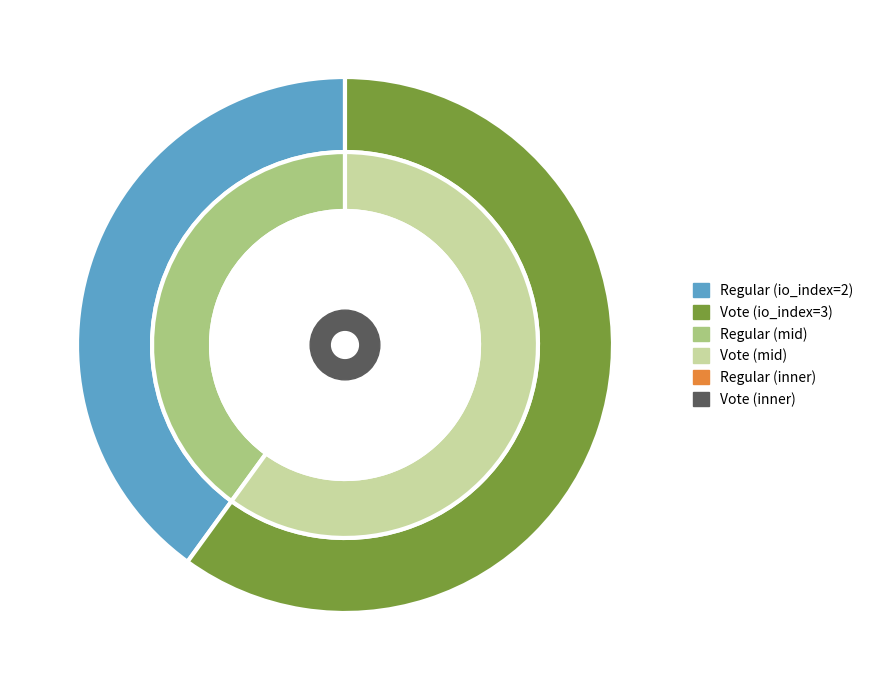

To the nearest percent, what is the combined percentage of Vote and Regular?

100%